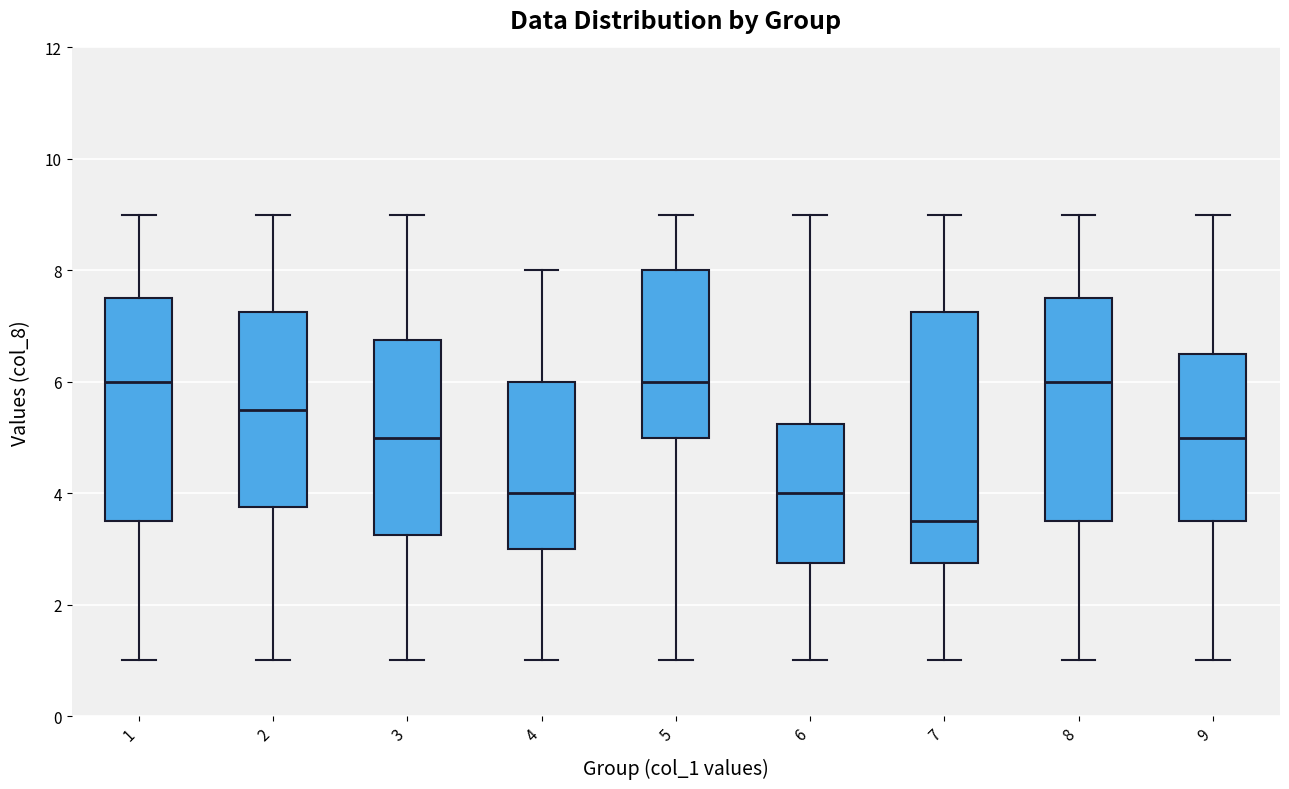

Reading left to right, transcribe this box plot: for each box, give where its median line is, the range the box spans, and where its two whiskers end, as read against the y-axis. The values are not printed on the chart, so give them approximately, as read against the axis.

1: median 6.0, box 3.6 to 7.6, whiskers 1.0 to 9.0
2: median 5.6, box 3.8 to 7.2, whiskers 1.0 to 9.0
3: median 5.0, box 3.2 to 6.8, whiskers 1.0 to 9.0
4: median 4.0, box 3.0 to 6.0, whiskers 1.0 to 8.0
5: median 6.0, box 5.0 to 8.0, whiskers 1.0 to 9.0
6: median 4.0, box 2.8 to 5.2, whiskers 1.0 to 9.0
7: median 3.6, box 2.8 to 7.2, whiskers 1.0 to 9.0
8: median 6.0, box 3.6 to 7.6, whiskers 1.0 to 9.0
9: median 5.0, box 3.6 to 6.6, whiskers 1.0 to 9.0